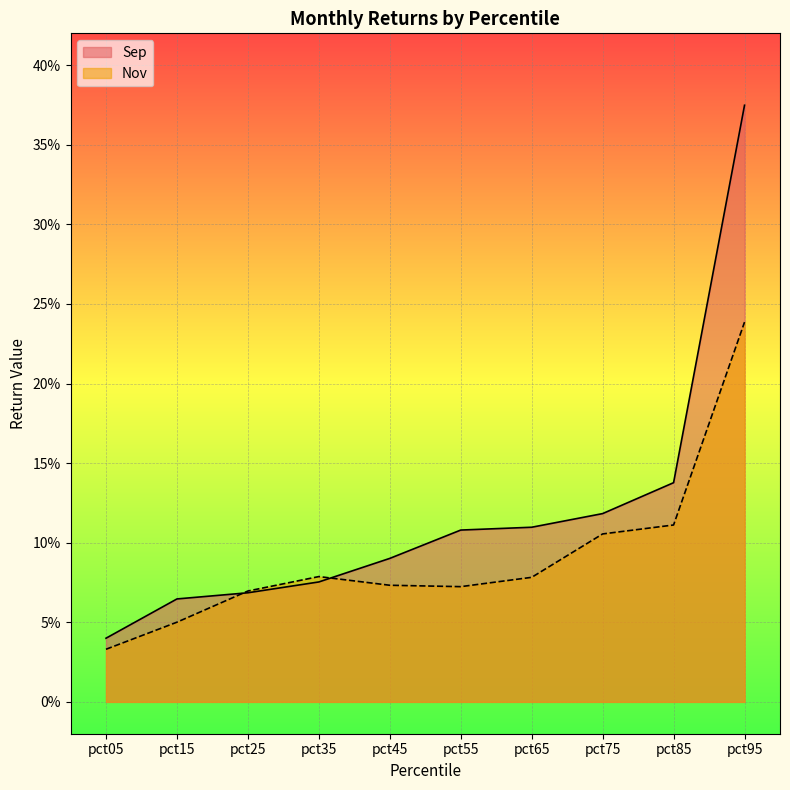

How many data points does each series have?

10